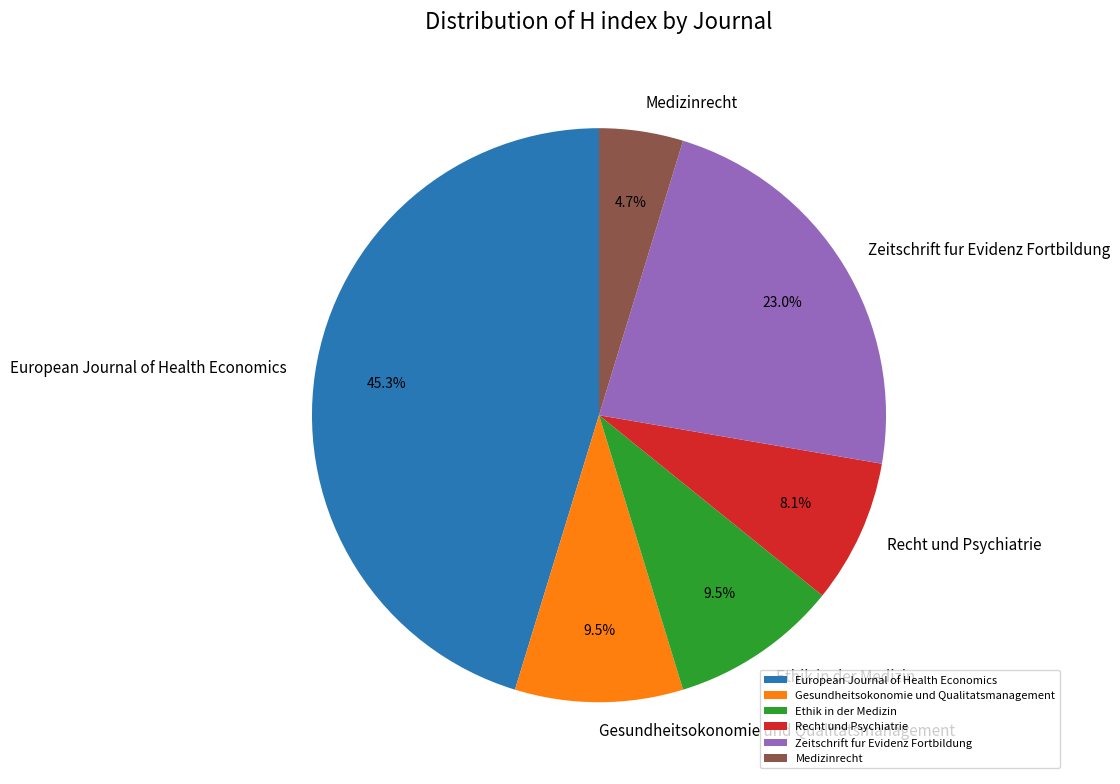

Is there any slice that represents more than half of the pie?

No